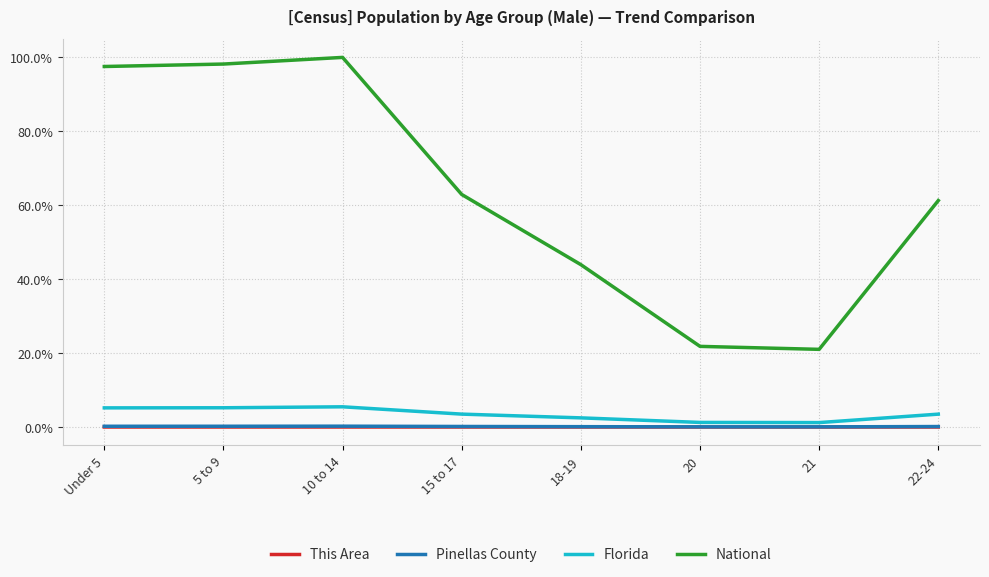

True or false: National and Pinellas County cross at least once.

False